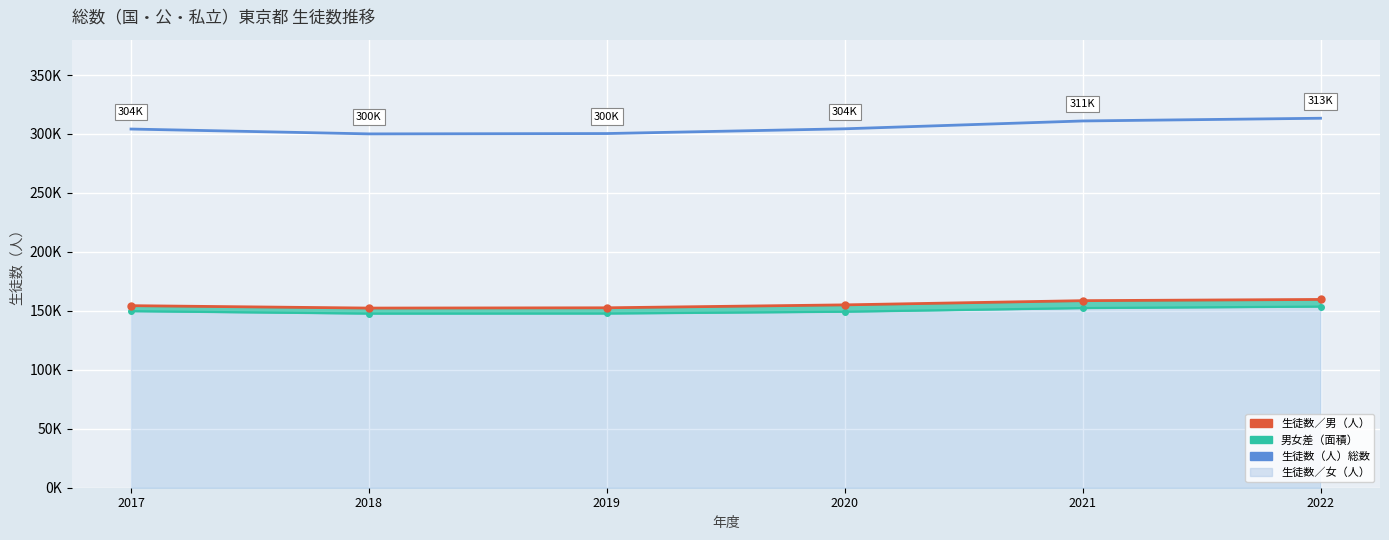

At which category is the sum across all series the highest?

2022